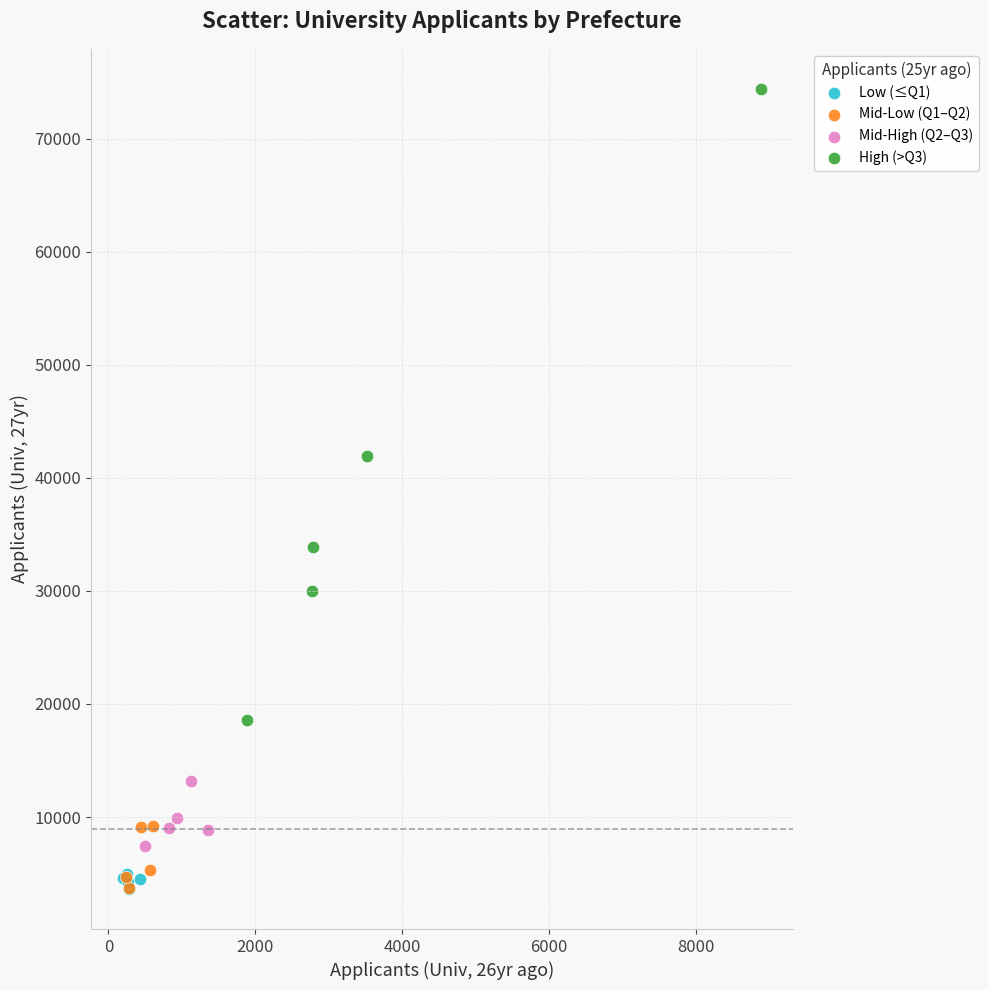

Which series contains the highest Y value?

High (>Q3)